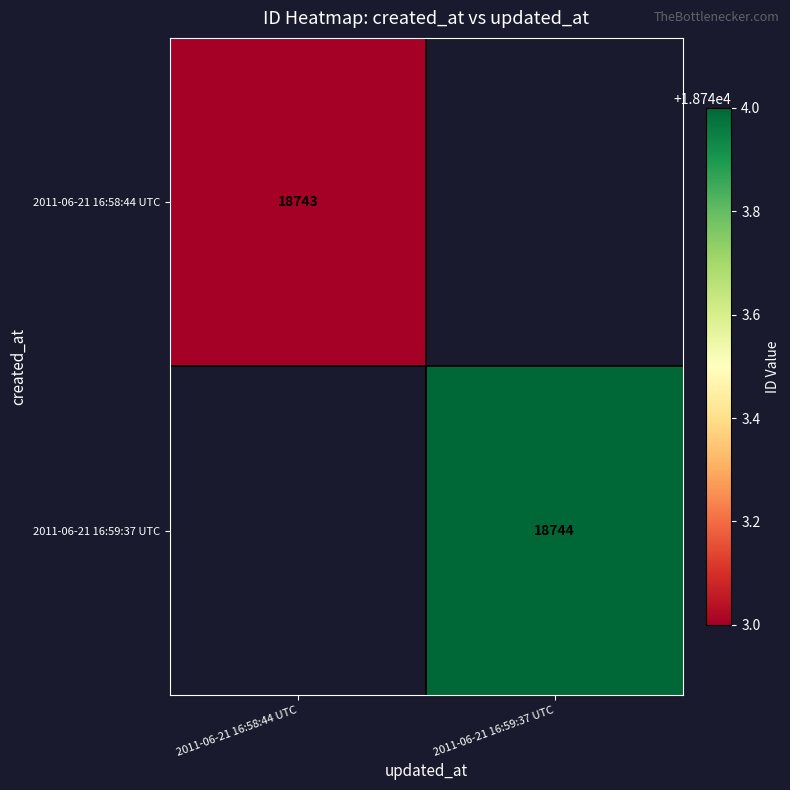

The 2011-06-21 16:59:37 UTC series shows 8566 at 2011-06-21 16:59:37 UTC. True or false?

False